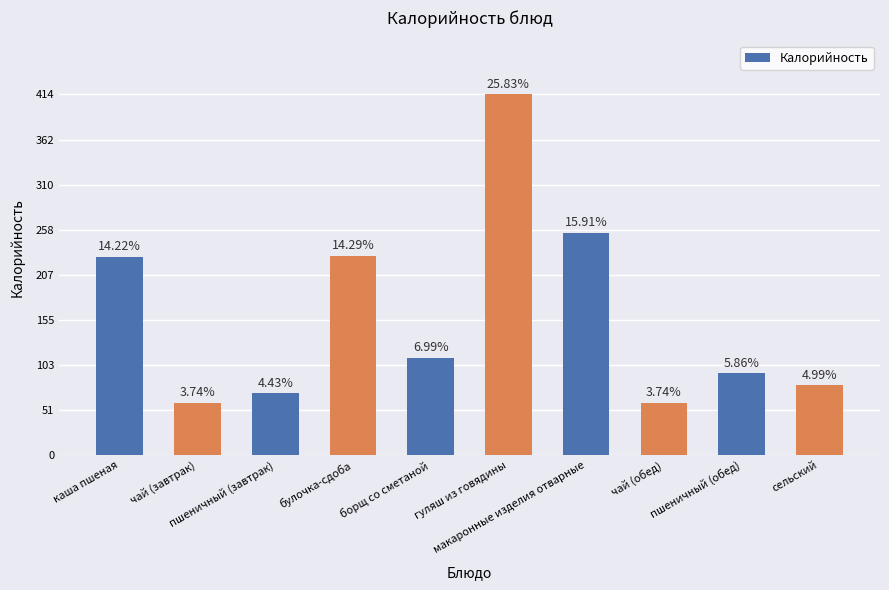

What is the label of the 6th bar from the right?

борщ со сметаной